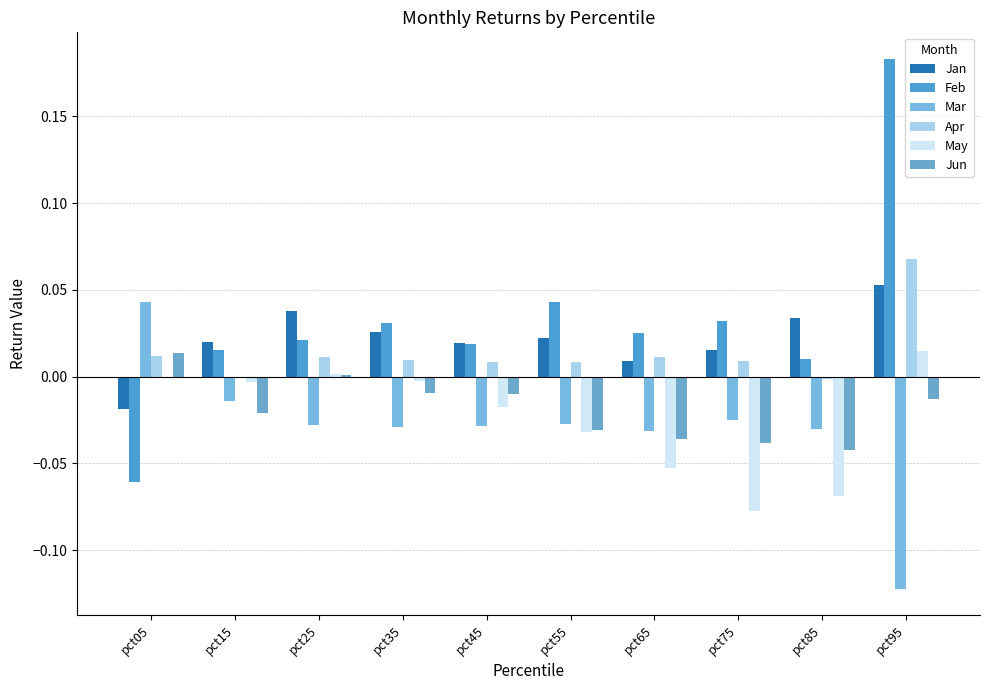

How many groups of bars are there?

10